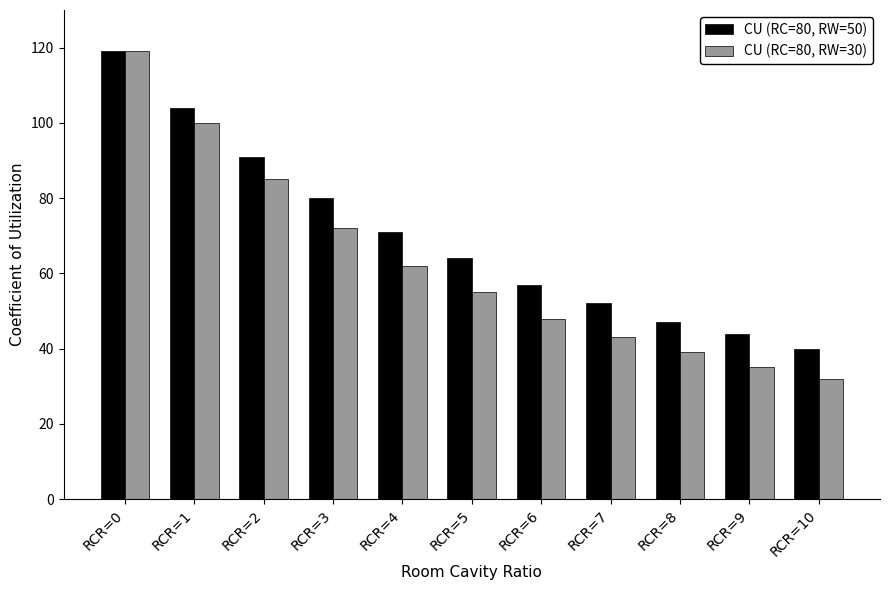

Which series has the widest spread of values?

CU (RC=80, RW=30)